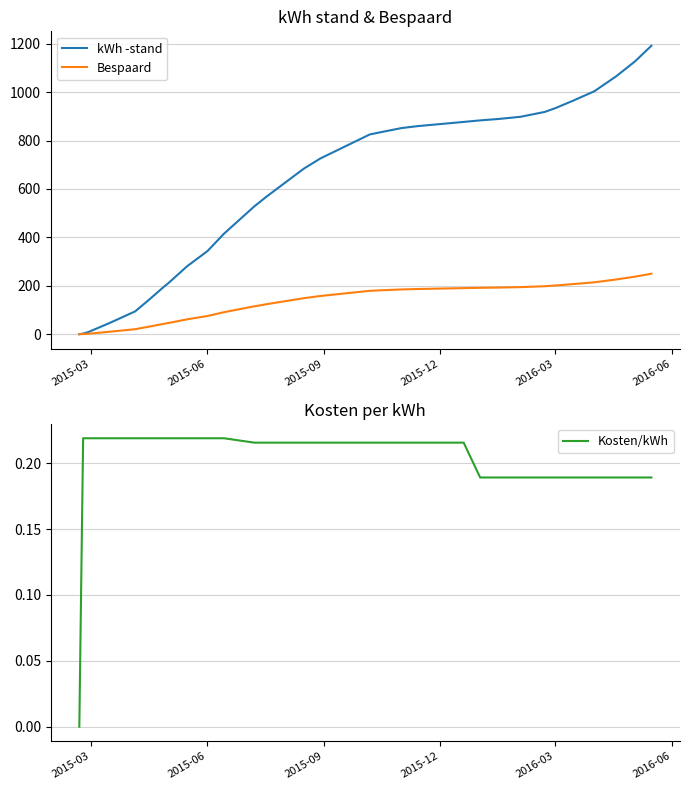

Which series has the widest spread of values?

kWh -stand